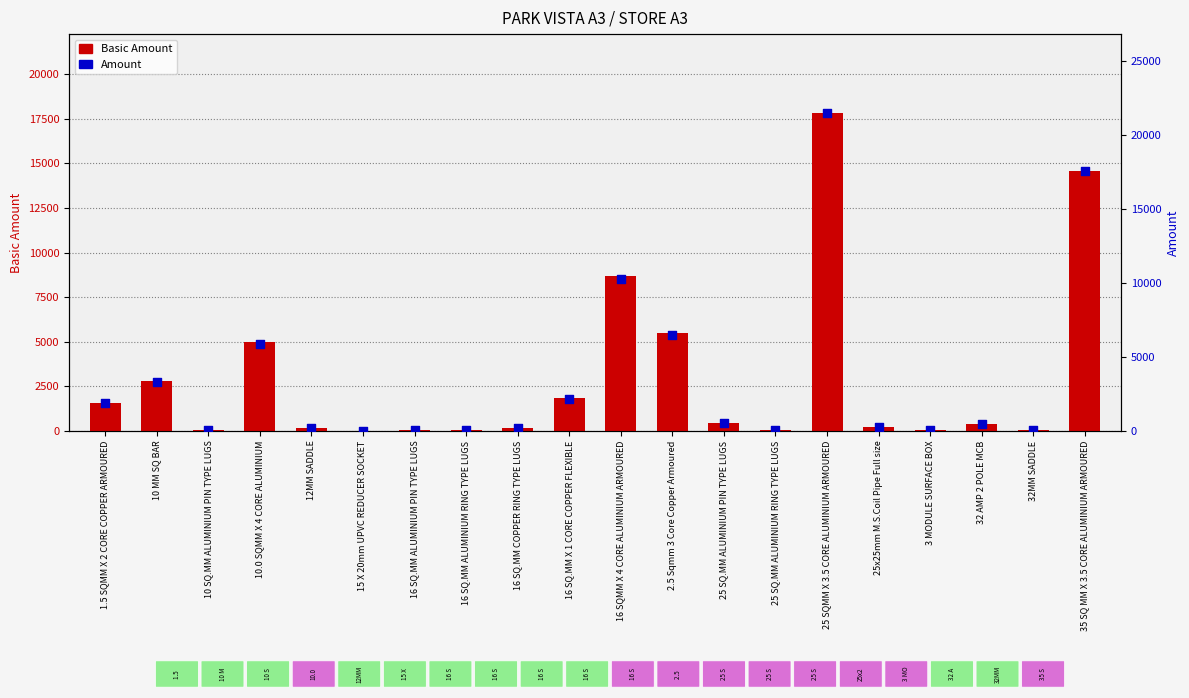

Which series has the widest spread of Y values?

Amount